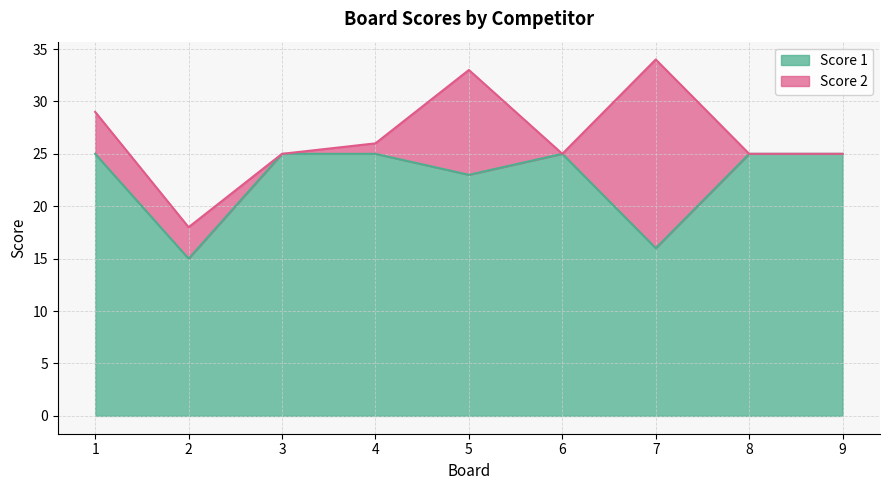

Reading left to right, what are all the values shown in this chart?

1=25	2=15	3=25	4=25	5=23	6=25	7=16	8=25	9=25